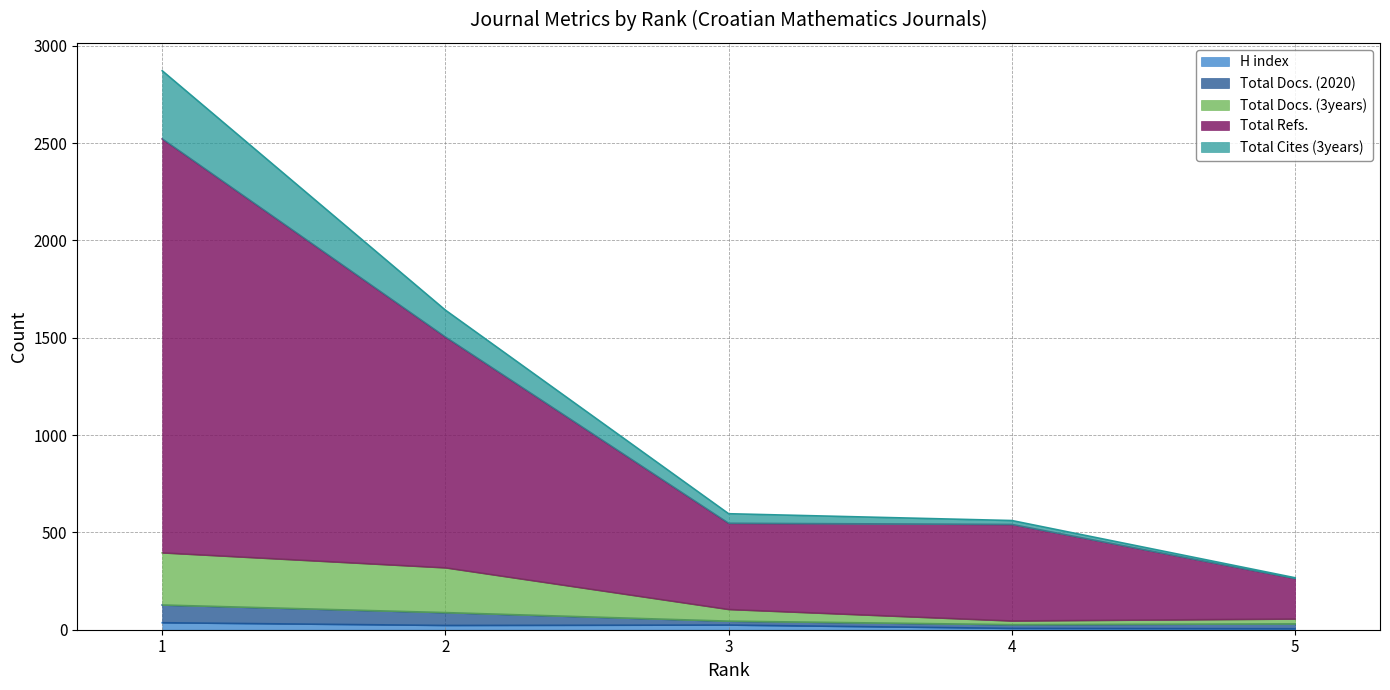

True or false: Total Cites (3years) and Total Refs. cross at least once.

False